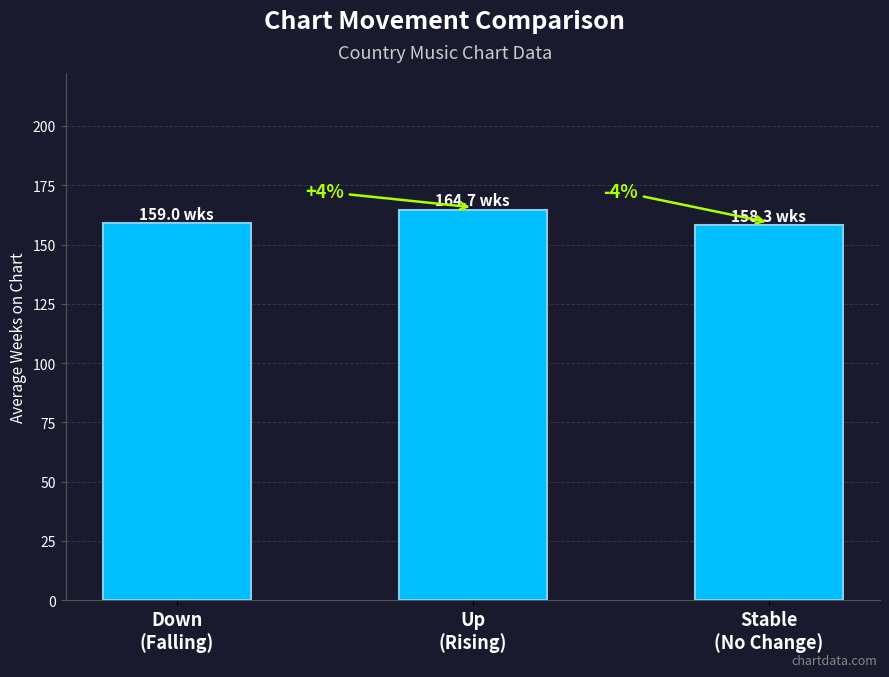

How many bars are there in total?

3